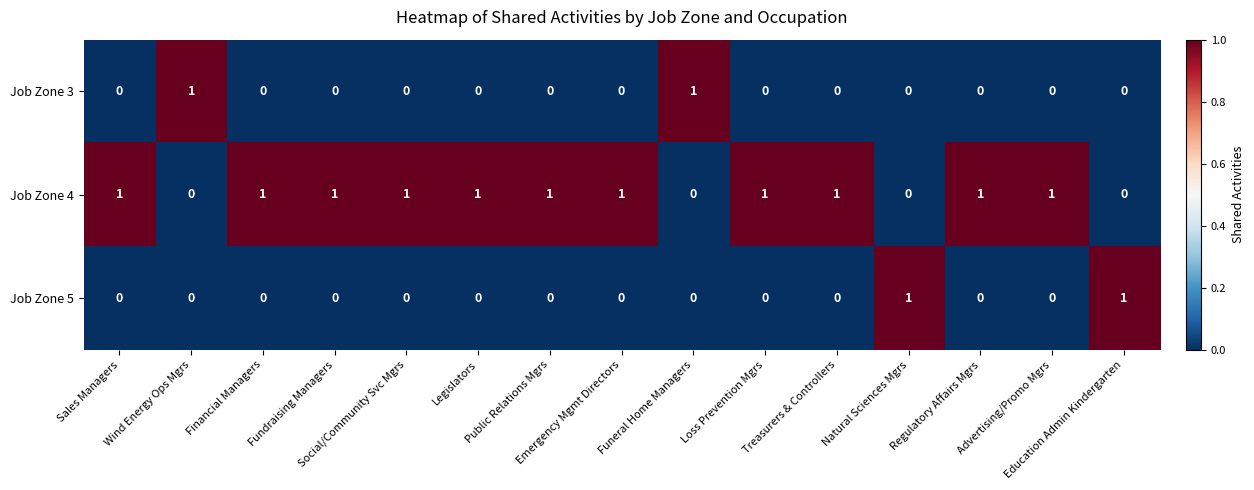

Count the Job Zone 3 values in the range 0 to 1.

15